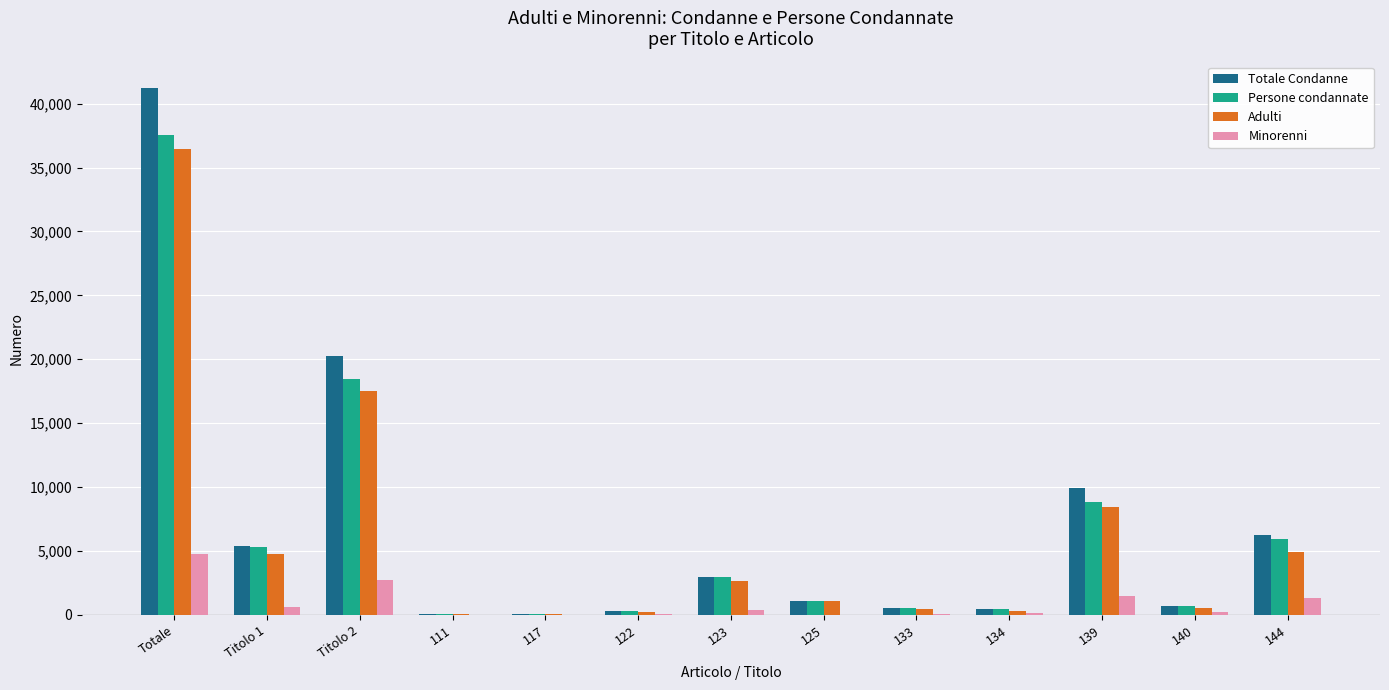

At which label does Totale Condanne first exceed 1110?

Totale